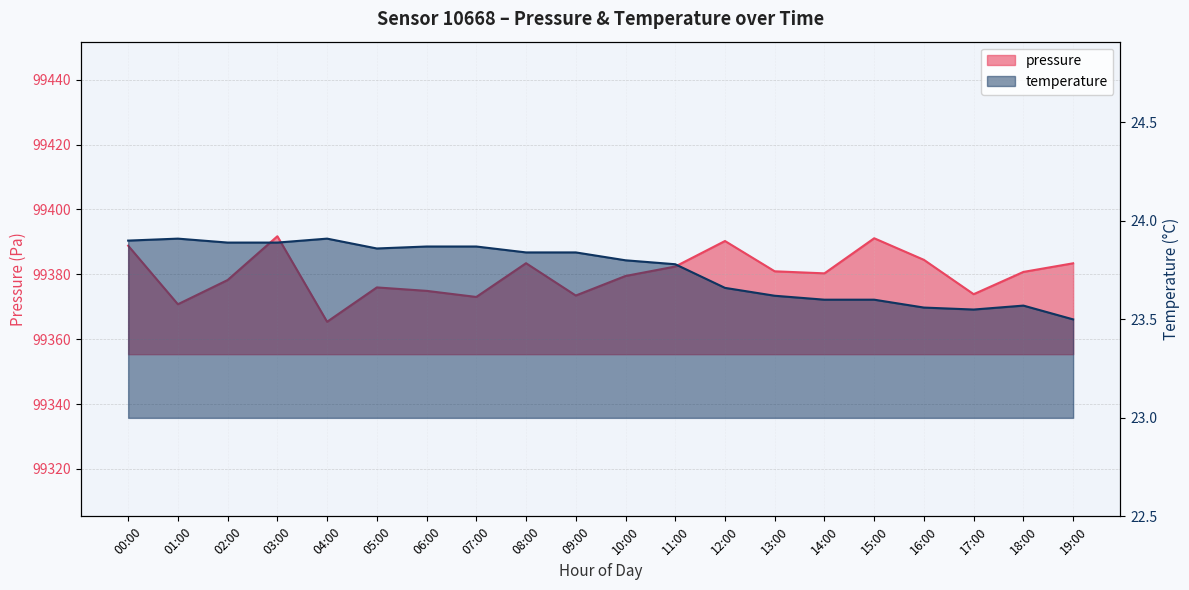

The pressure series shows 99379.5 at 10:00. True or false?

True